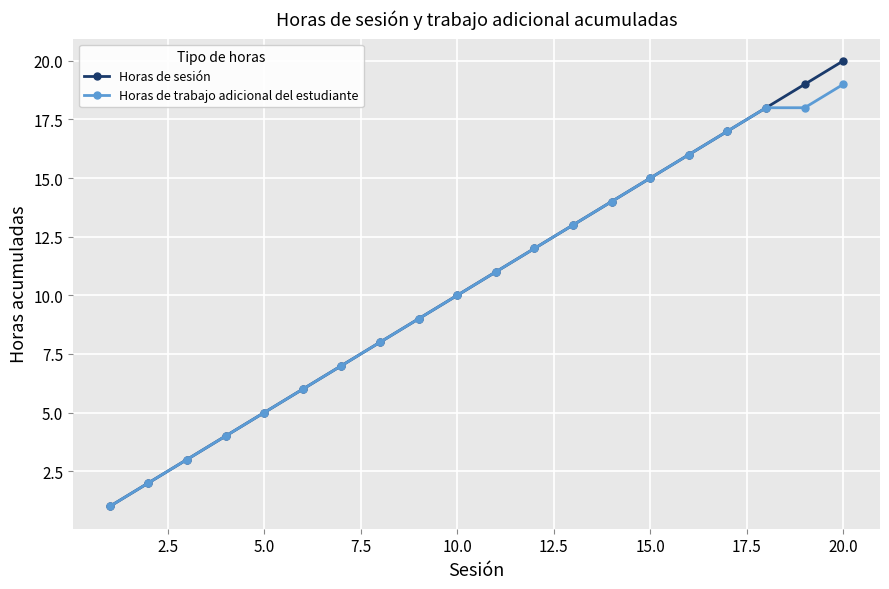

Rank the series by their maximum value, from highest to lowest.

Horas de sesión, Horas de trabajo adicional del estudiante